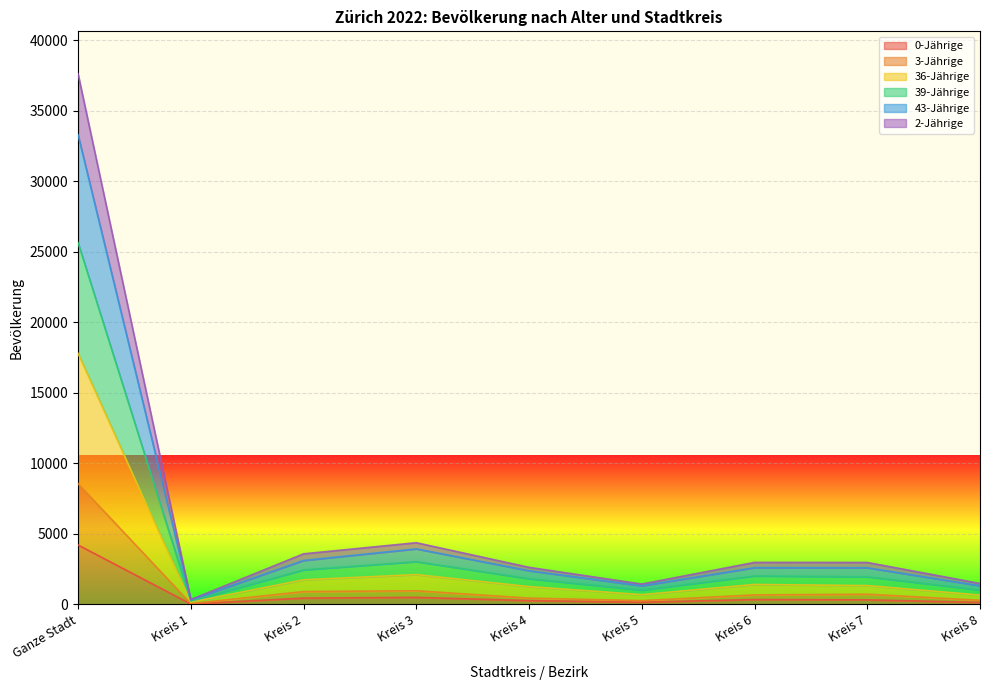

How many series are shown in this chart?

6